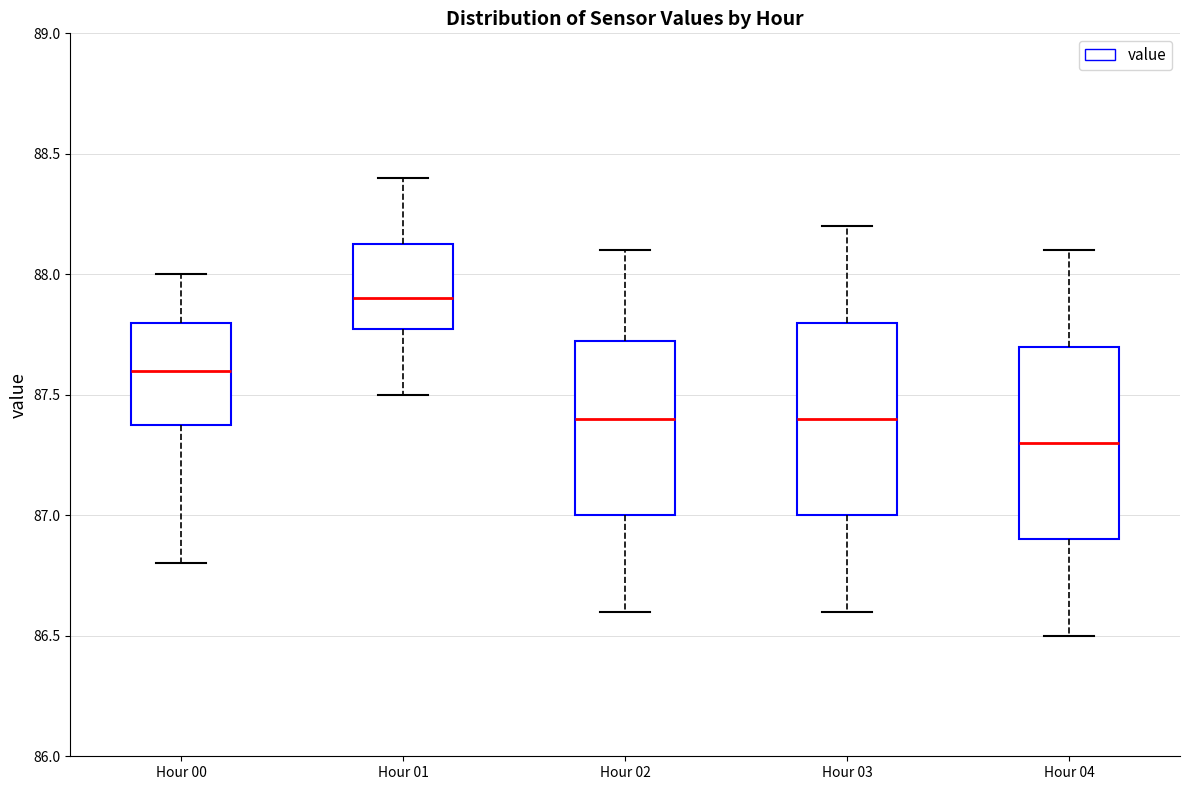

Reading left to right, read every box against the y-axis: the position of its median line, the range the box covers, and the ends of its whiskers. The values are not printed on the chart, so give them approximately, as read against the axis.

Hour 00: median 87.60, box 87.40 to 87.80, whiskers 86.80 to 88.00
Hour 01: median 87.90, box 87.80 to 88.15, whiskers 87.50 to 88.40
Hour 02: median 87.40, box 87.00 to 87.75, whiskers 86.60 to 88.10
Hour 03: median 87.40, box 87.00 to 87.80, whiskers 86.60 to 88.20
Hour 04: median 87.30, box 86.90 to 87.70, whiskers 86.50 to 88.10